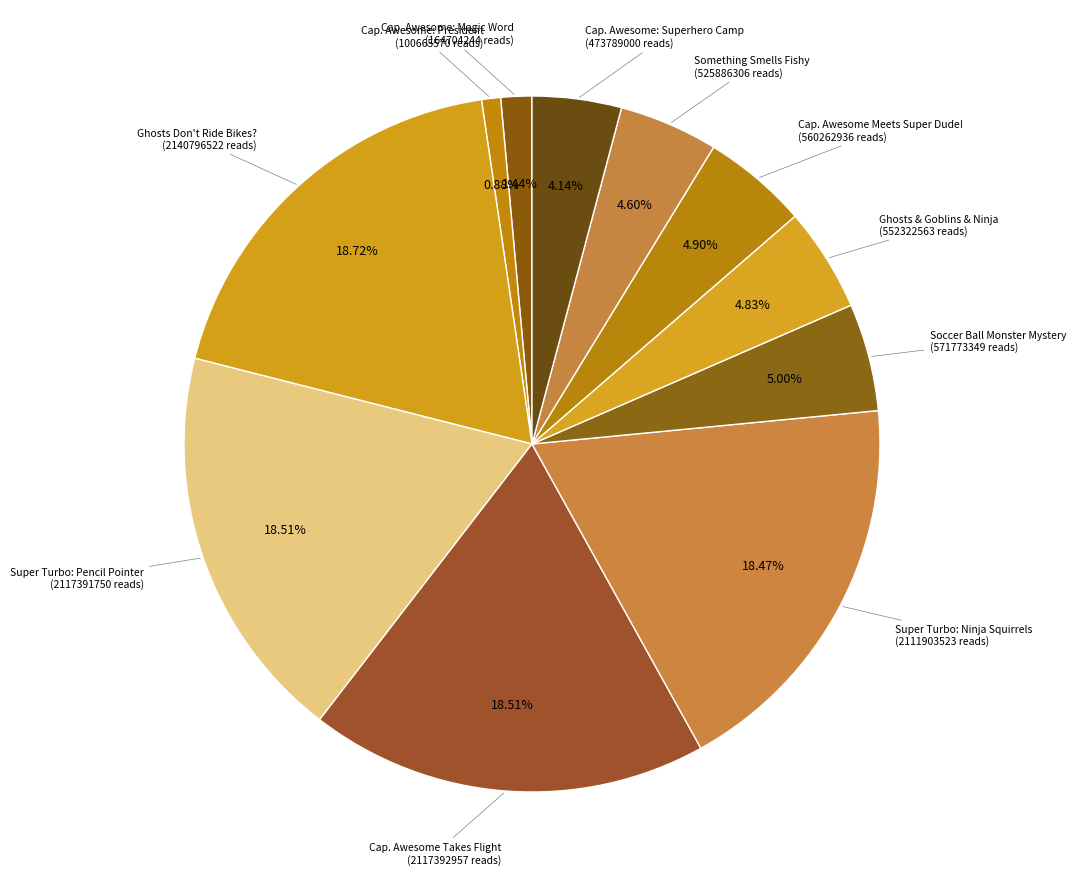

Approximately how many times larger is the value at Ghosts & Goblins & Ninja compared to Cap. Awesome Takes Flight?

0.3